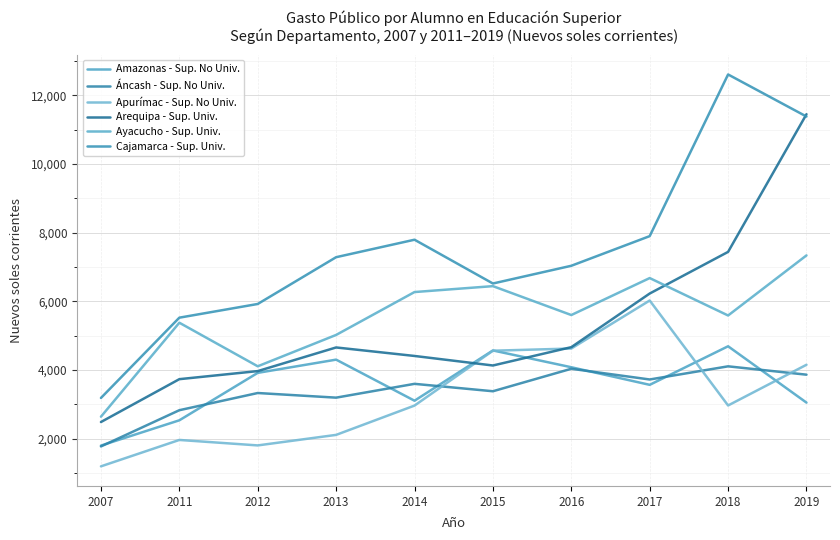

The Arequipa - Sup. Univ. series shows 4598.6 at 2019. True or false?

False